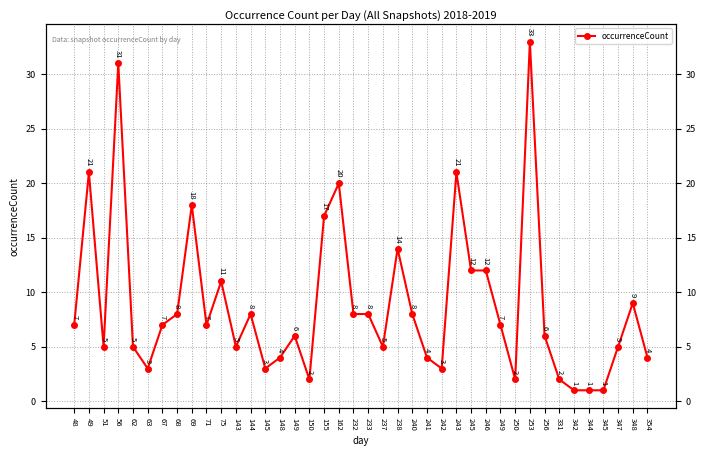

Approximately how many times larger is the value at 250 compared to 144?

0.2